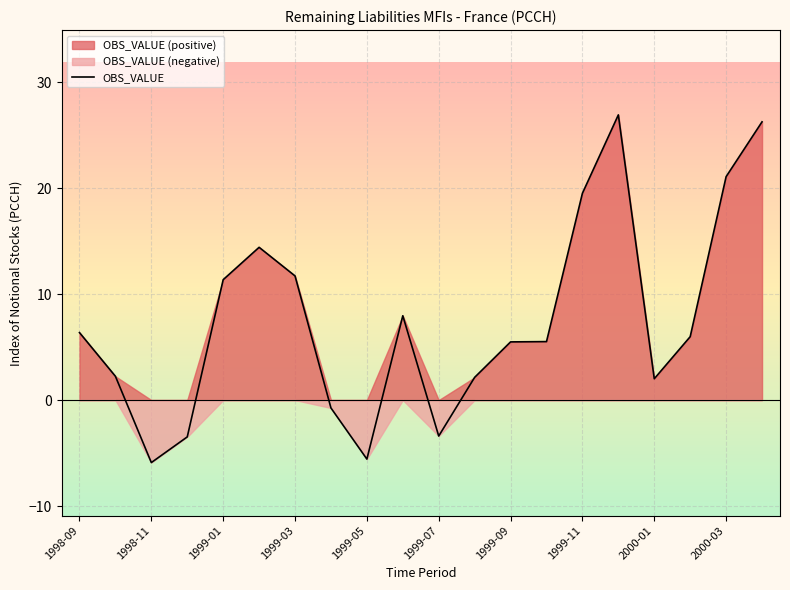

Reading left to right, what are all the values shown in this chart?

6.4	2.2	-5.9	-3.5	11.4	14.4	11.7	-0.7	-5.6	8.0	-3.4	2.1	5.5	5.5	19.5	26.9	2.0	6.0	21.1	26.2